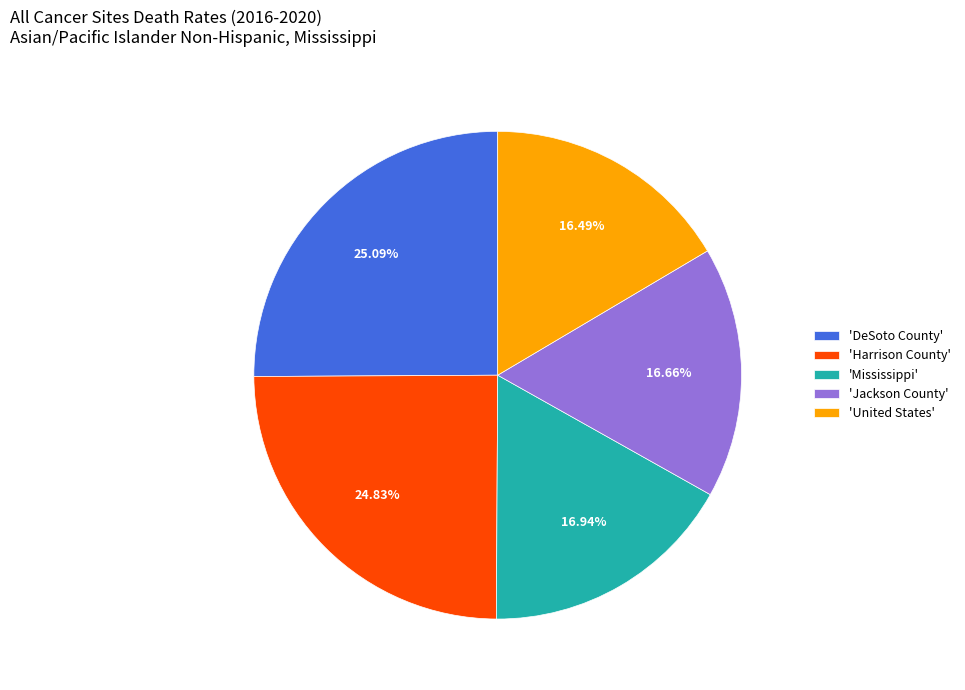

Do 'Harrison County' and 'Mississippi' together represent more than half of the pie?

No